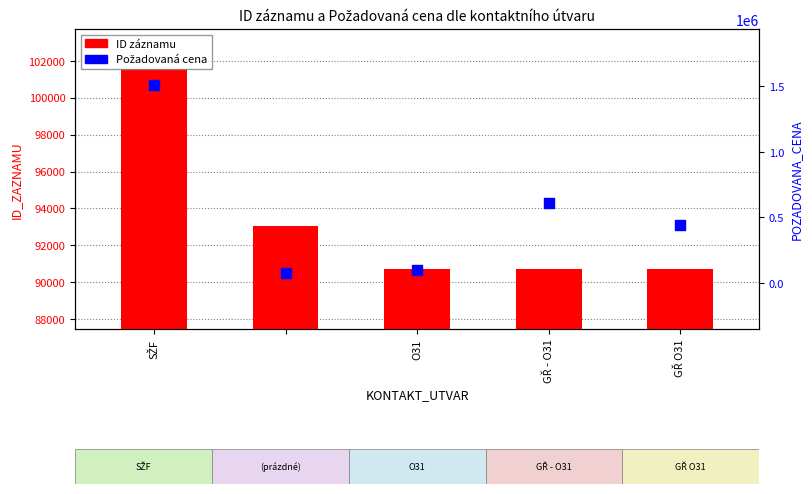

Is the value of Požadovaná cena at GŘ - O31 greater than the value of ID záznamu at O31?

Yes